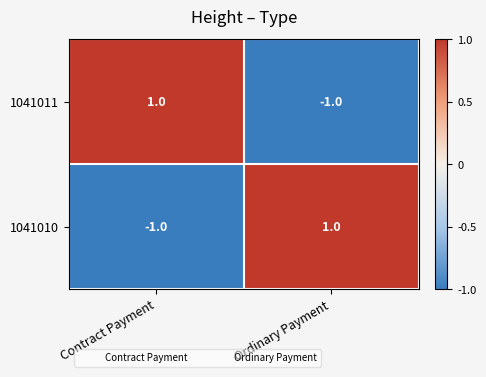

At which label is 1041010 closest to 0?

Contract Payment